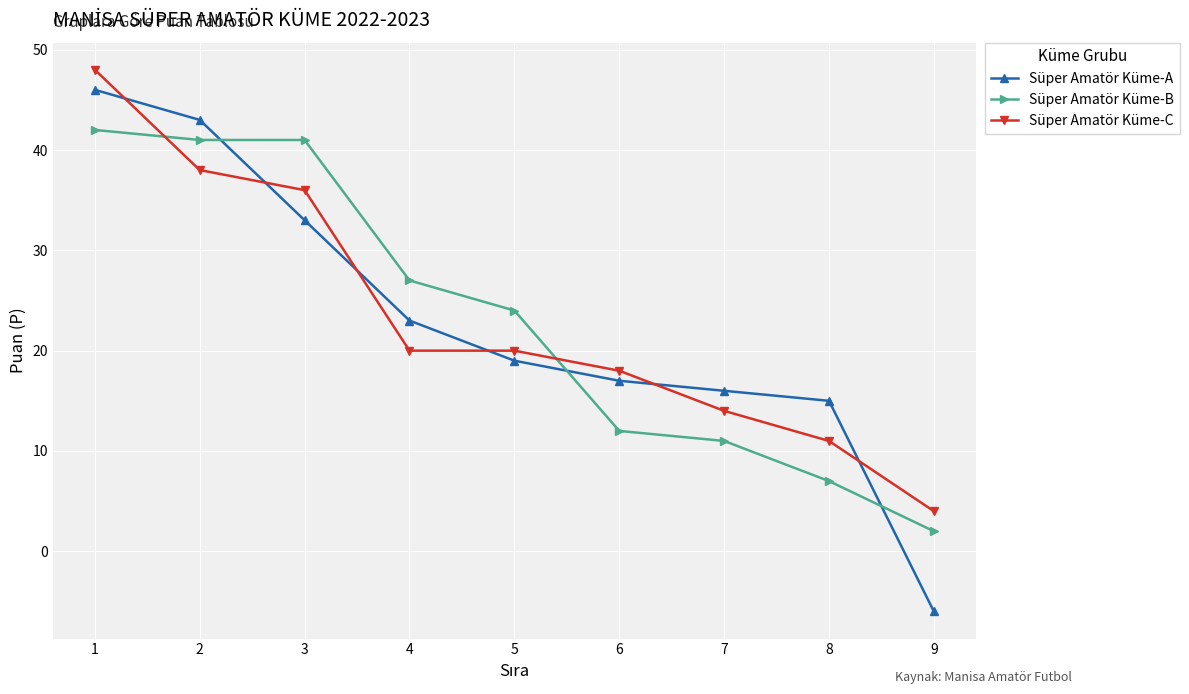

At which label is Süper Amatör Küme-B closest to 22?

5